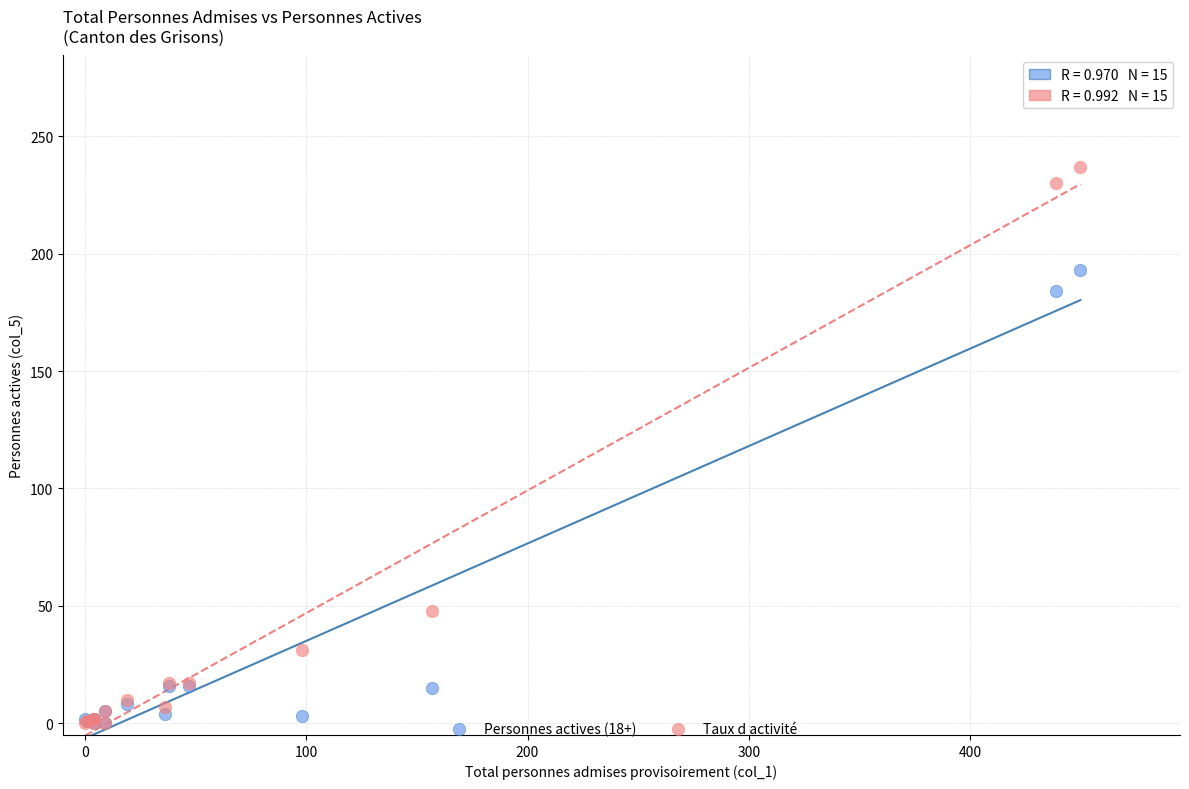

In the Taux d activité series, what Y value is closest to 118?

48